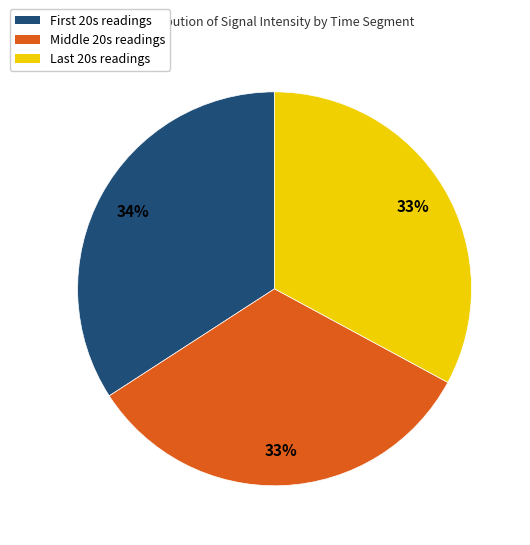

Does any single category account for the majority?

No